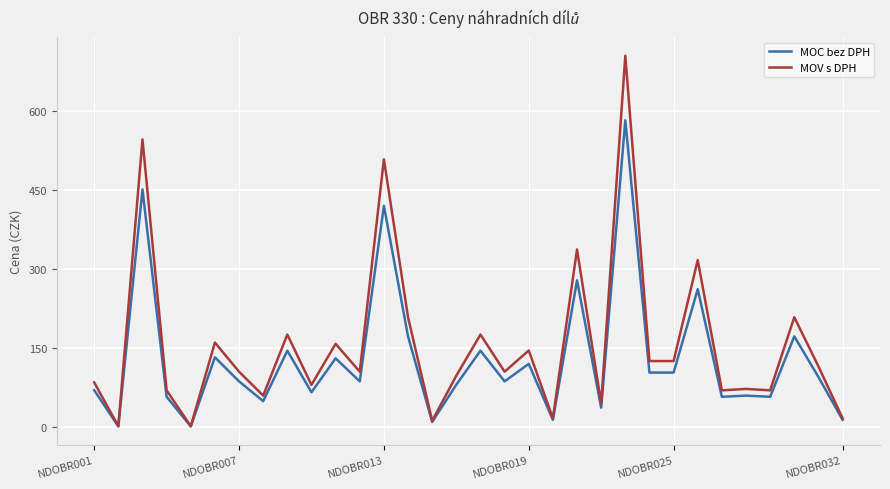

Rank the series by their maximum value, from lowest to highest.

MOC bez DPH, MOV s DPH